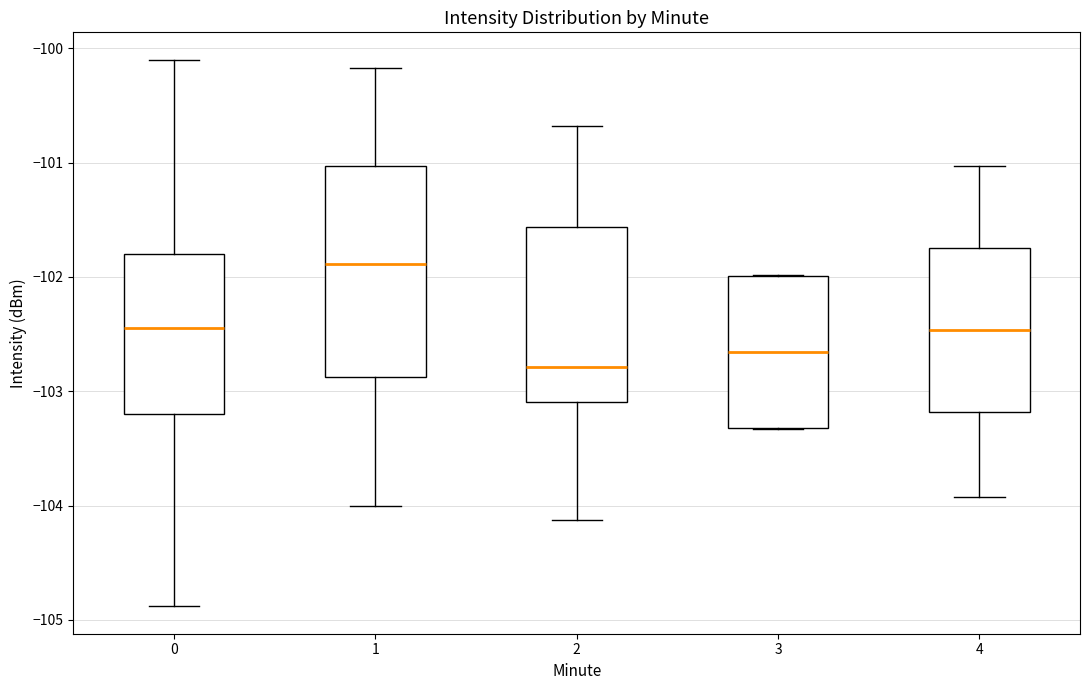

Where is the lower edge of the box at x = 3 on the y-axis? The values are not printed on the chart, so give them approximately, as read against the axis.

-103.3